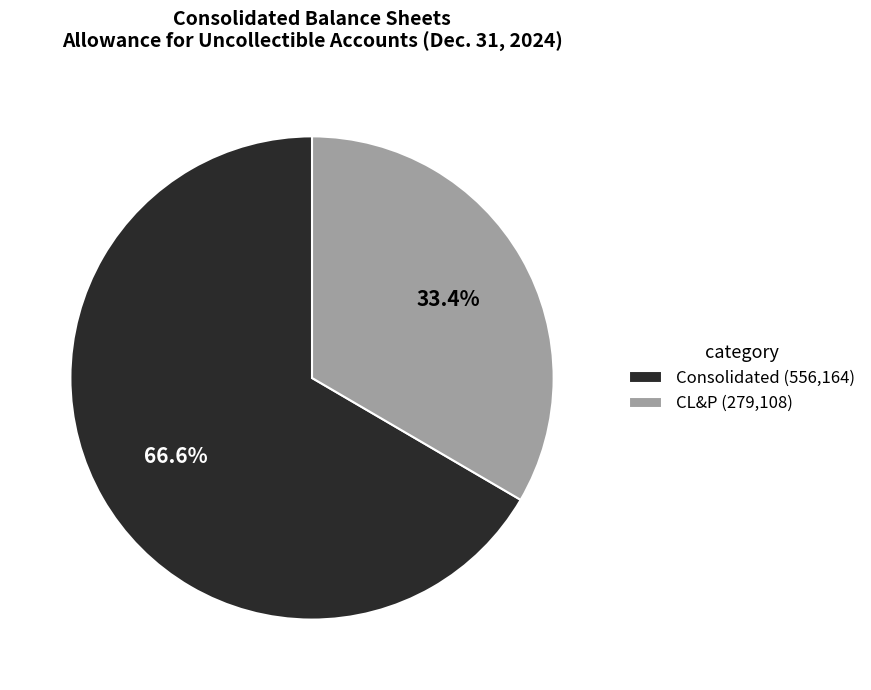

Count the number of slices in the pie.

2